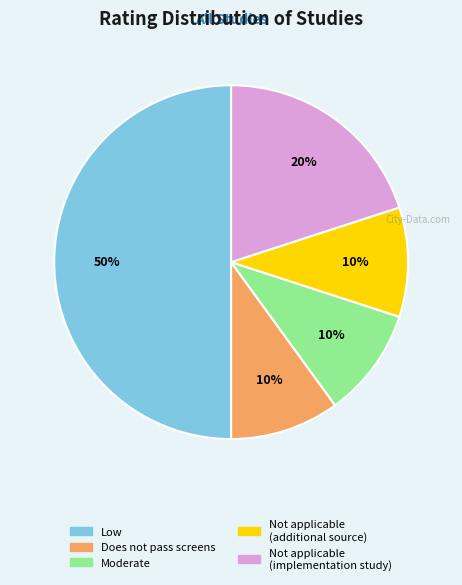

How many slices are in this pie chart?

5